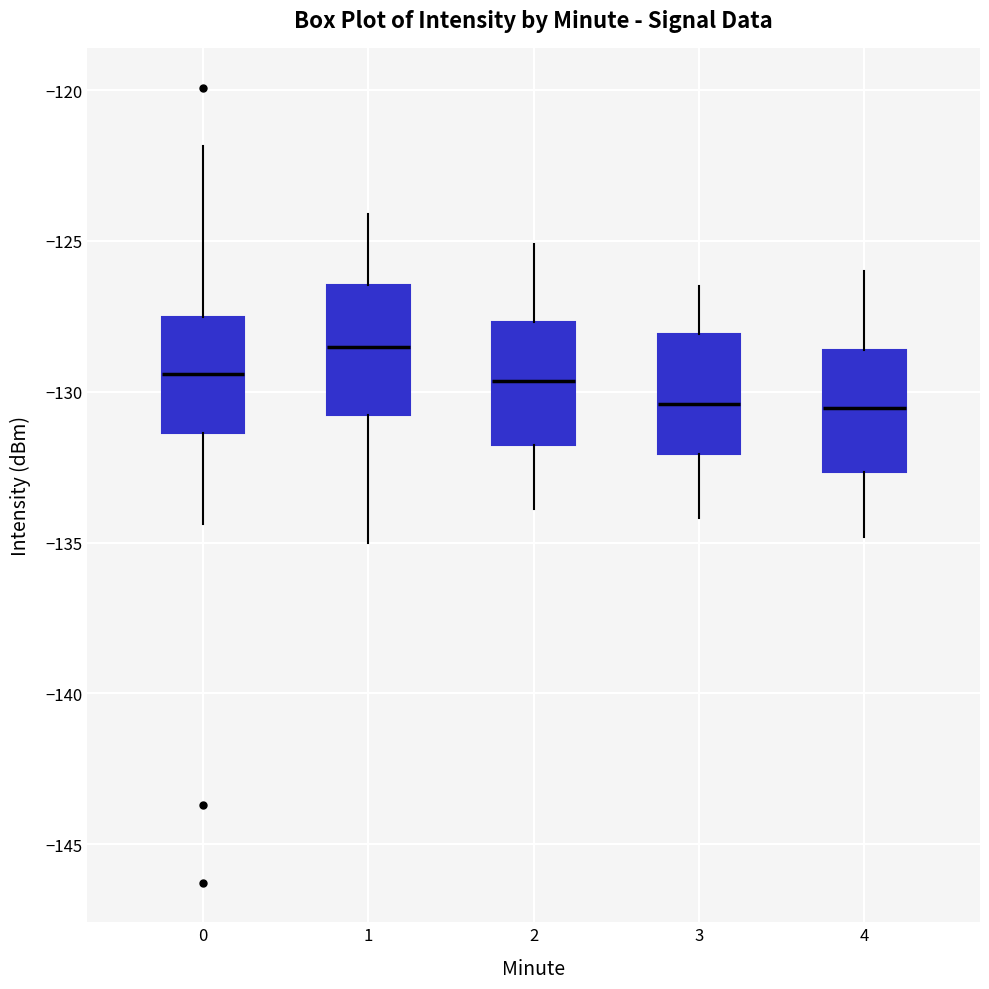

Reading left to right, transcribe this box plot: for each box, give where its median line is, the range the box spans, and where its two whiskers end, as read against the y-axis. The values are not printed on the chart, so give them approximately, as read against the axis.

0: median -129.5, box -131.5 to -127.5, whiskers -134.5 to -122.0
1: median -128.5, box -131.0 to -126.5, whiskers -135.0 to -124.0
2: median -129.5, box -132.0 to -127.5, whiskers -134.0 to -125.0
3: median -130.5, box -132.0 to -128.0, whiskers -134.0 to -126.5
4: median -130.5, box -132.5 to -128.5, whiskers -135.0 to -126.0